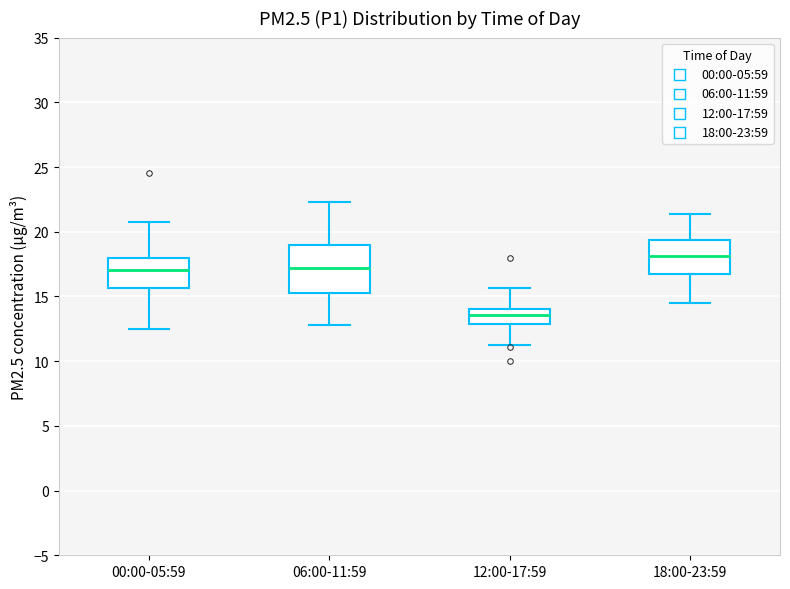

Reading left to right, read every box against the y-axis: the position of its median line, the range the box covers, and the ends of its whiskers. The values are not printed on the chart, so give them approximately, as read against the axis.

00:00-05:59: median 17.0, box 15.5 to 18.0, whiskers 12.5 to 20.5
06:00-11:59: median 17.0, box 15.5 to 19.0, whiskers 13.0 to 22.5
12:00-17:59: median 13.5, box 13.0 to 14.0, whiskers 11.0 to 15.5
18:00-23:59: median 18.0, box 17.0 to 19.5, whiskers 14.5 to 21.5